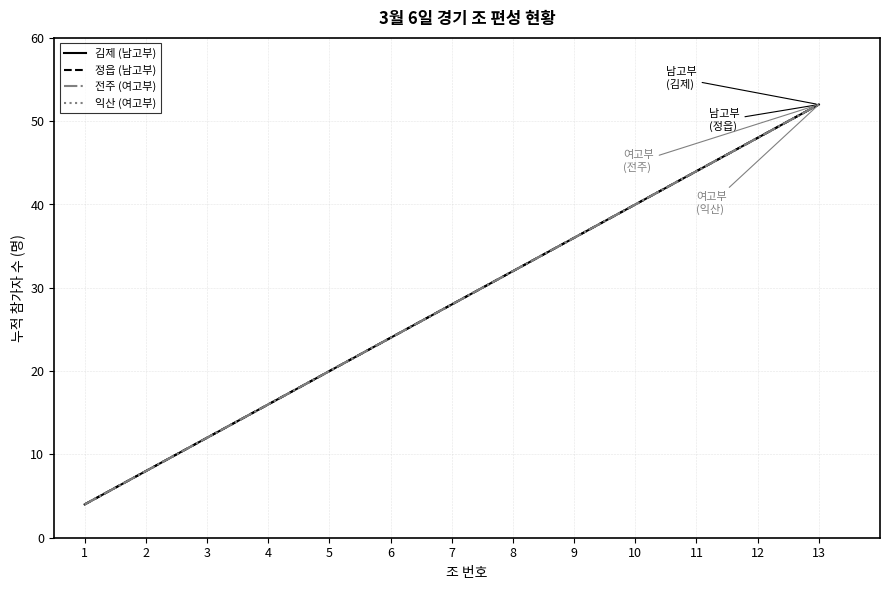

How many lines are shown in the chart?

4